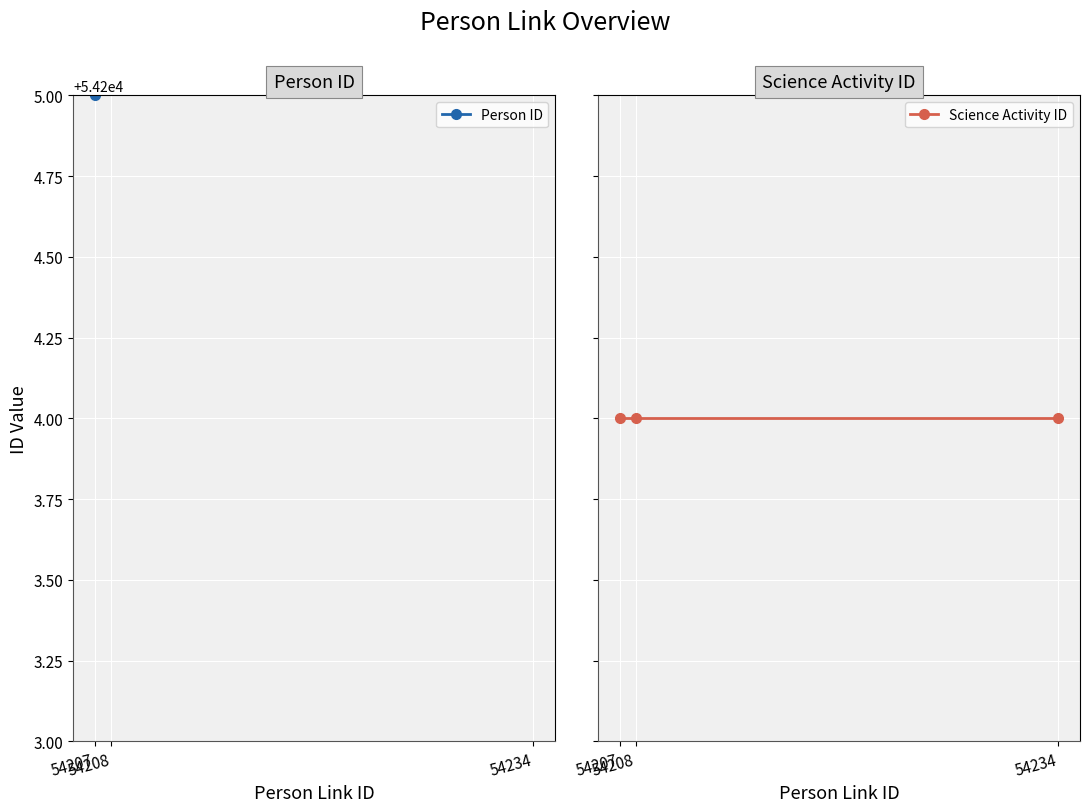

Which series has the largest range (max minus min)?

Person ID